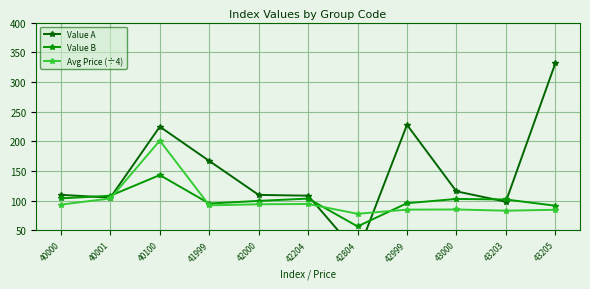

In Value A, how many points are lower than both neighbors (excluding endpoints)?

3